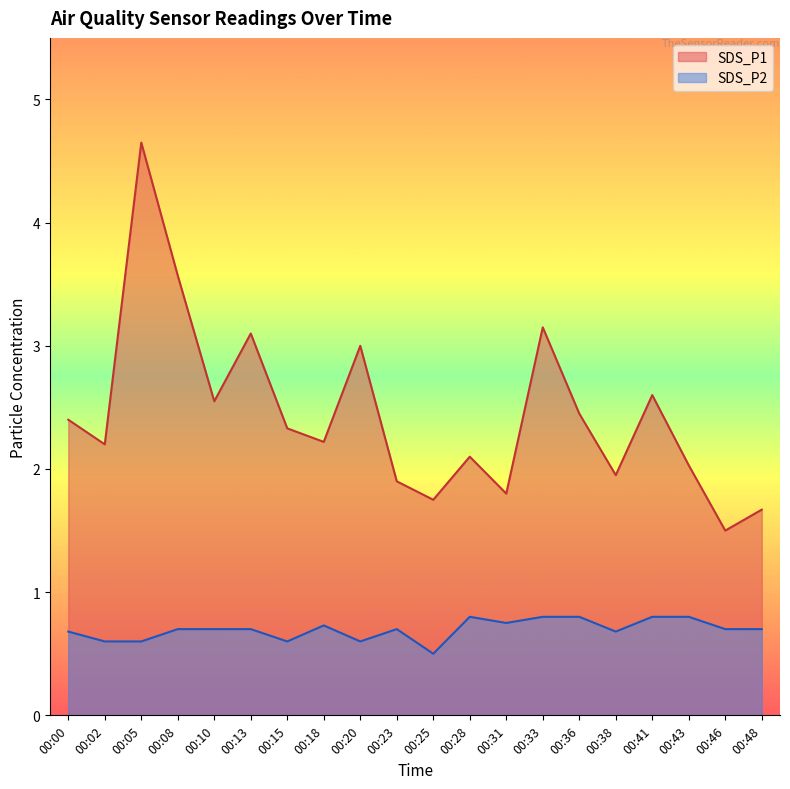

What is the spread (max minus min) of values at 00:00?

1.7